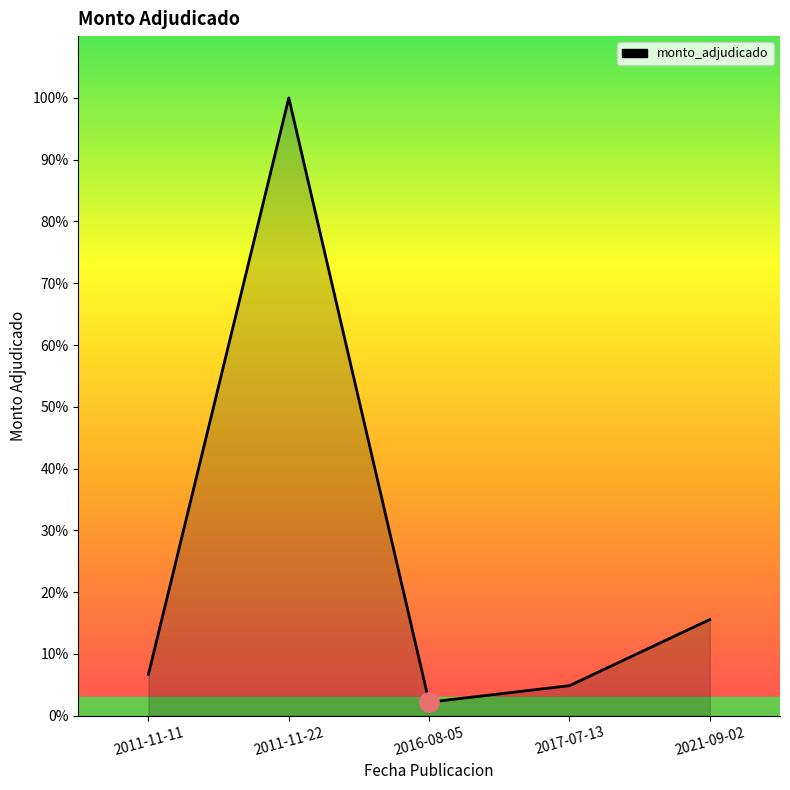

Approximately how many times larger is the value at 2016-08-05 compared to 2021-09-02?

0.1